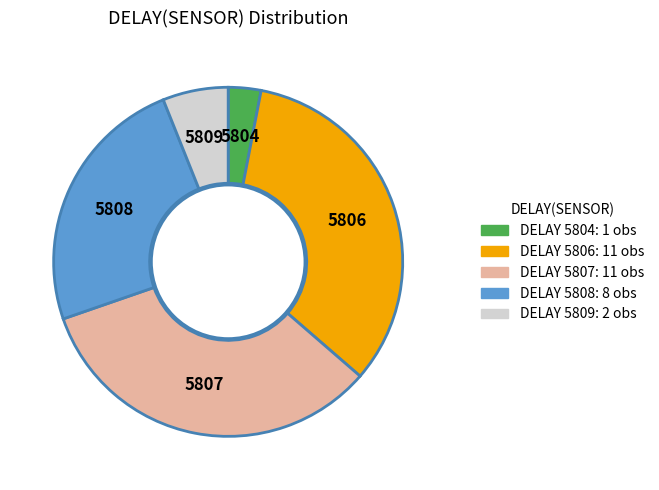

Is there any slice that represents more than half of the pie?

No